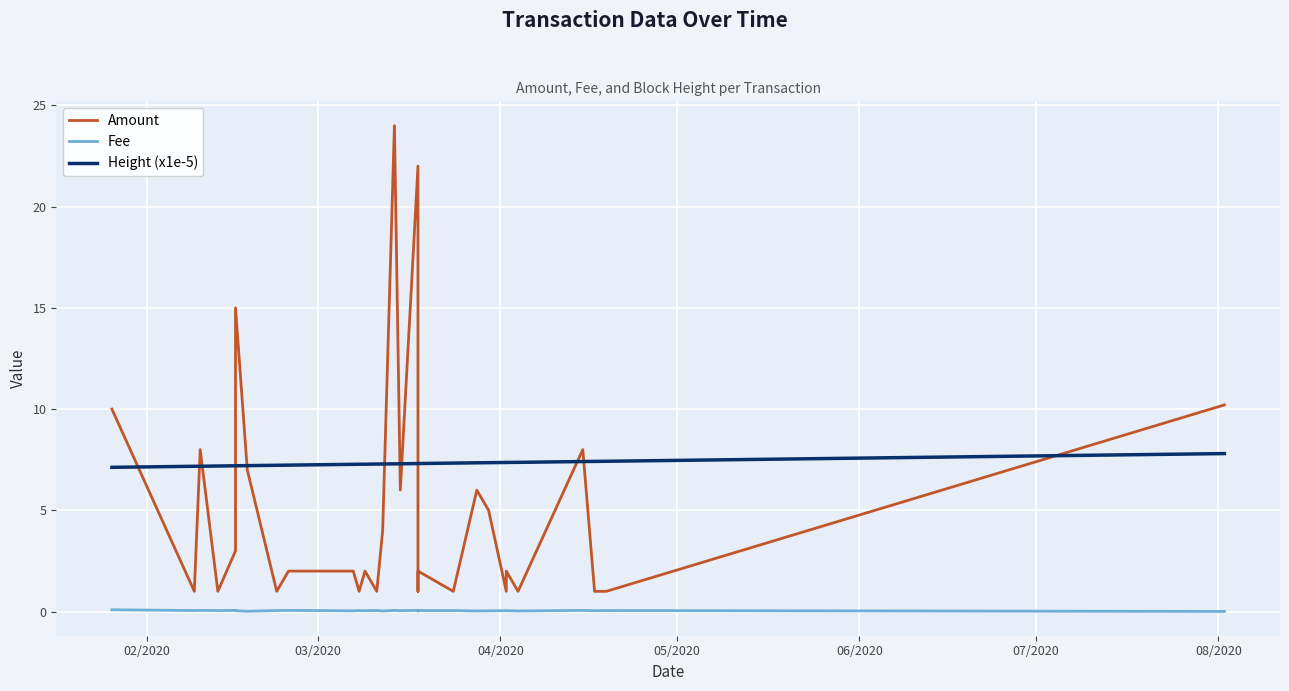

How many values in the Amount series exceed 2?

13